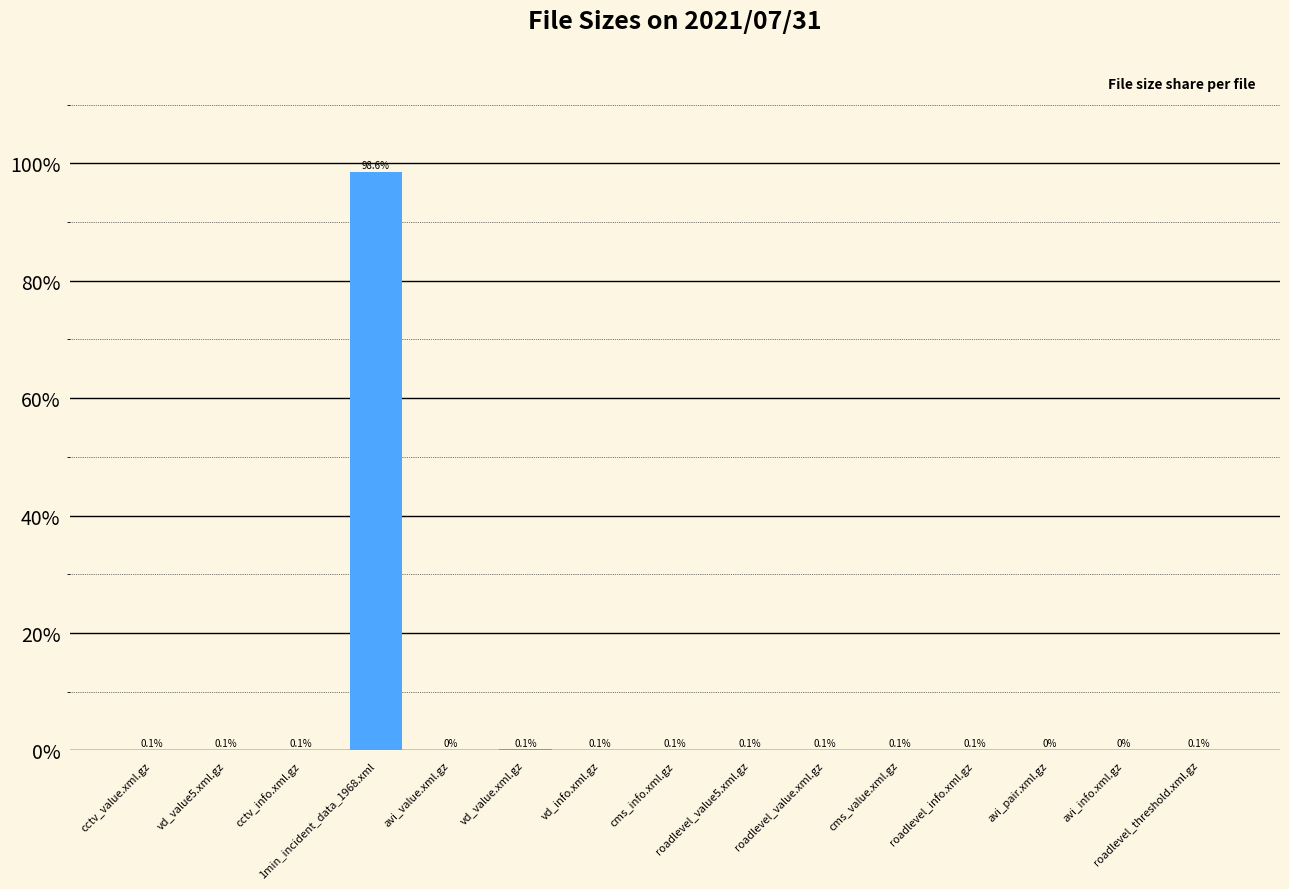

Is it true that the value at vd_info.xml.gz is 0.0?

False